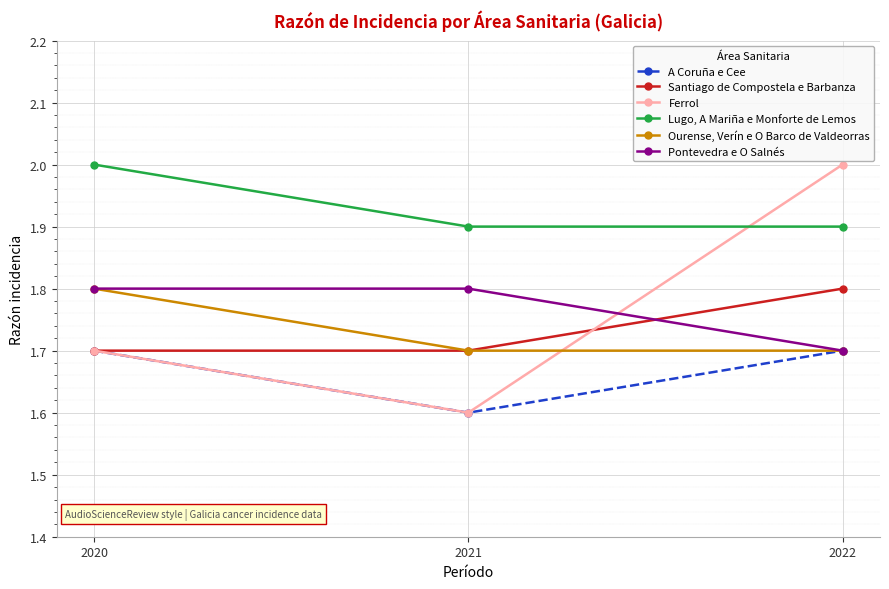

Is it true that Ferrol equals 2.0 at 2022?

True